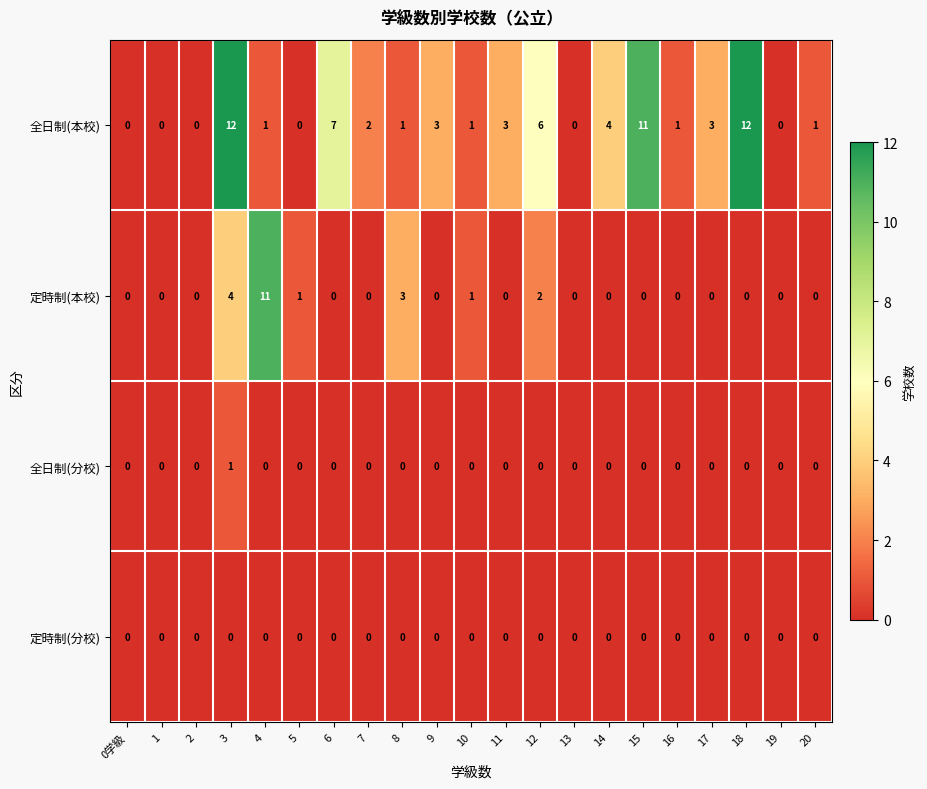

At which category is the sum across all series the highest?

3